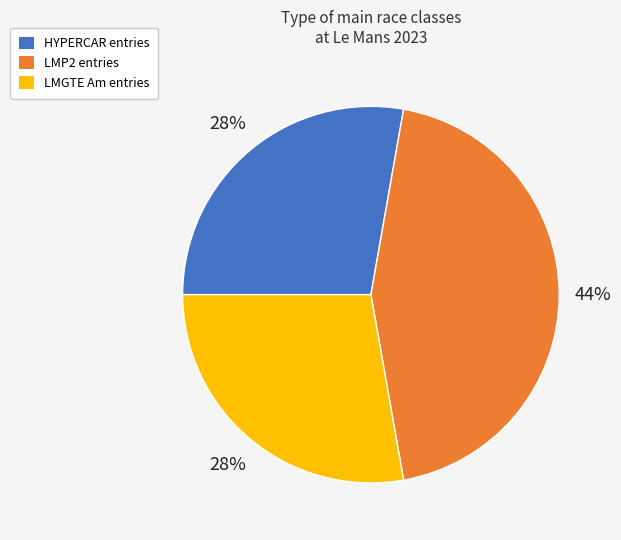

Does any single category account for the majority?

No